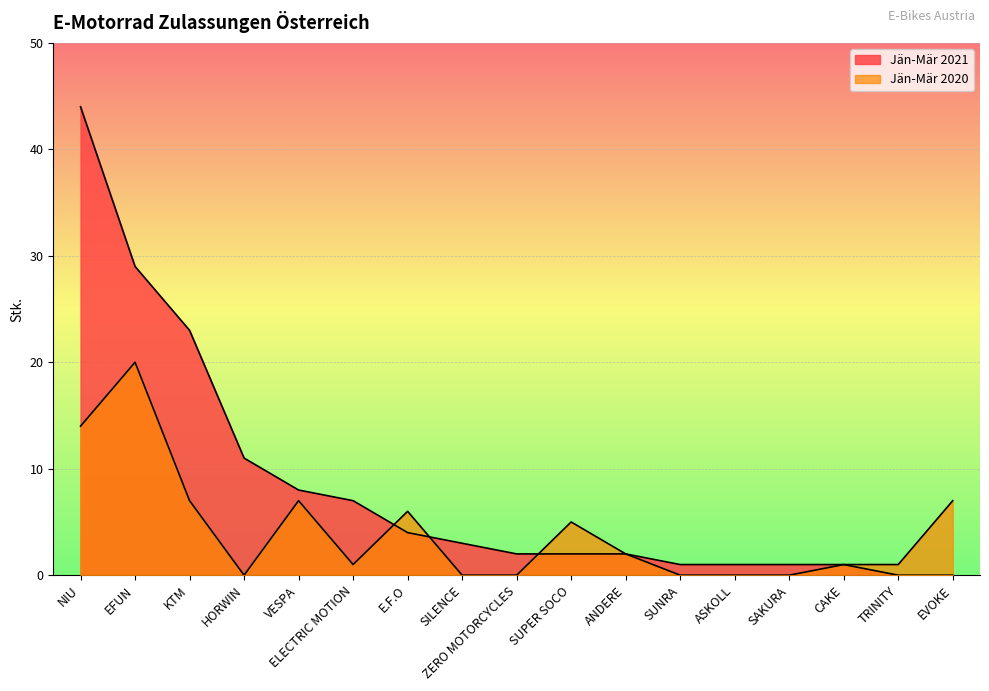

At EFUN, list the series in order from smallest to largest.

Jän-Mär 2020, Jän-Mär 2021